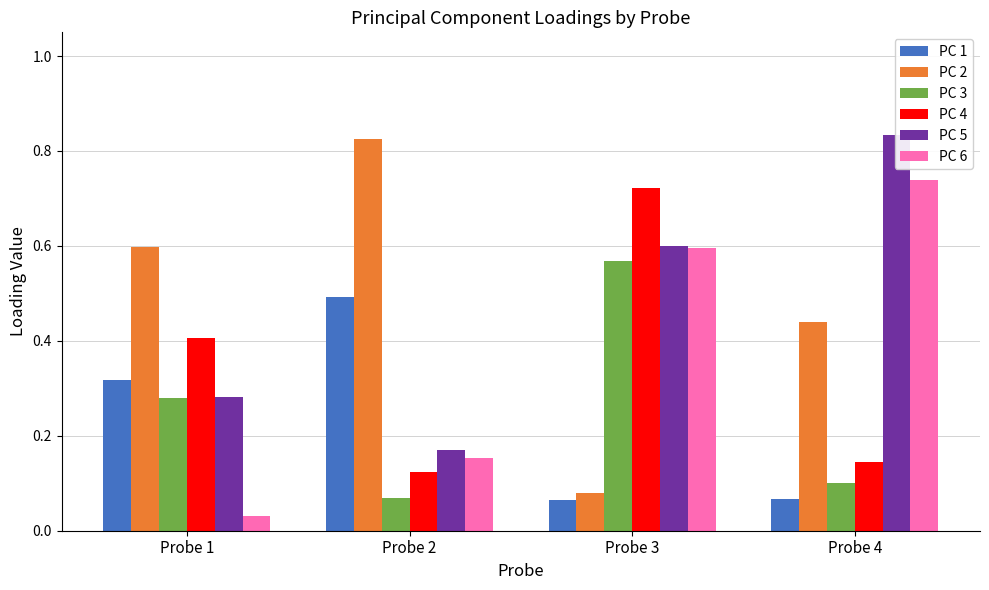

True or false: PC 4 has a value of 0.1 at Probe 4.

True